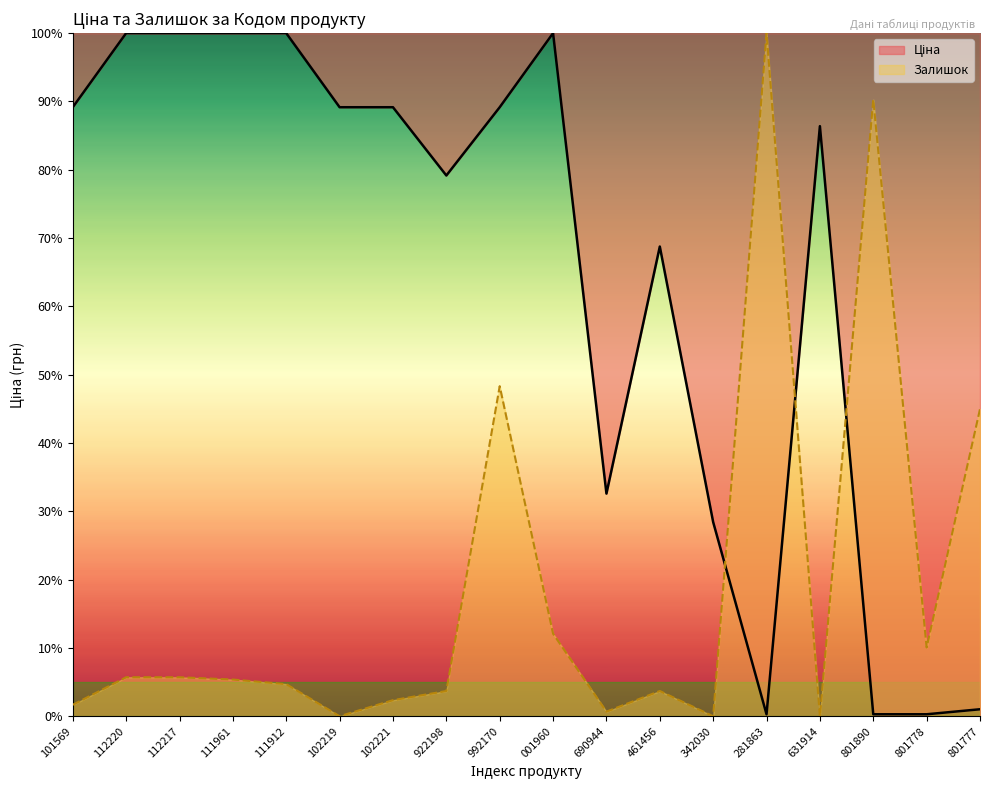

At how many categories does at least one series exceed 63?

14